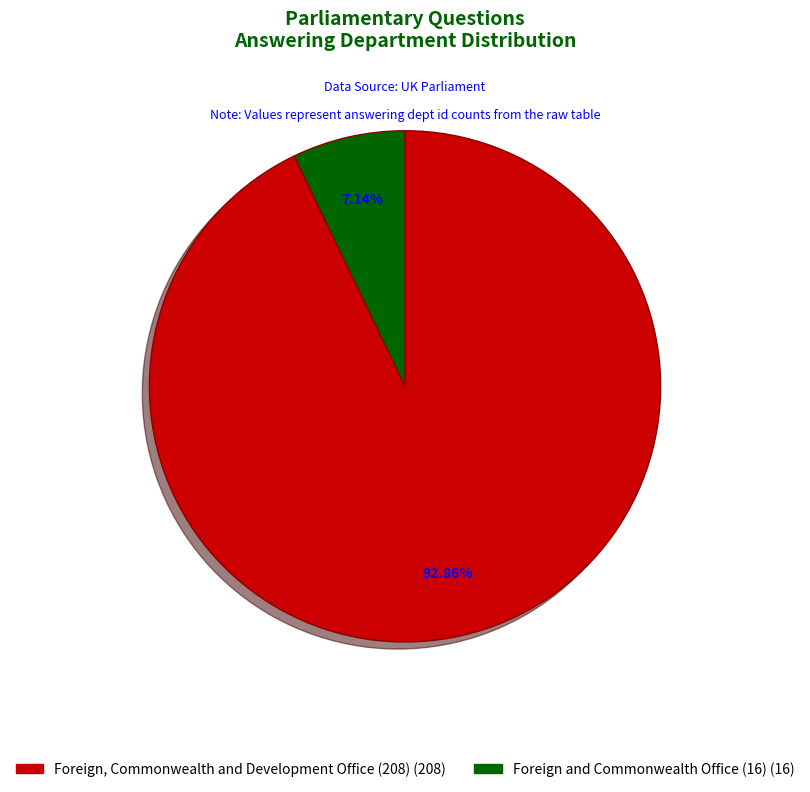

Is it true that Foreign, Commonwealth and Development Office (208) is 99% of the pie?

False